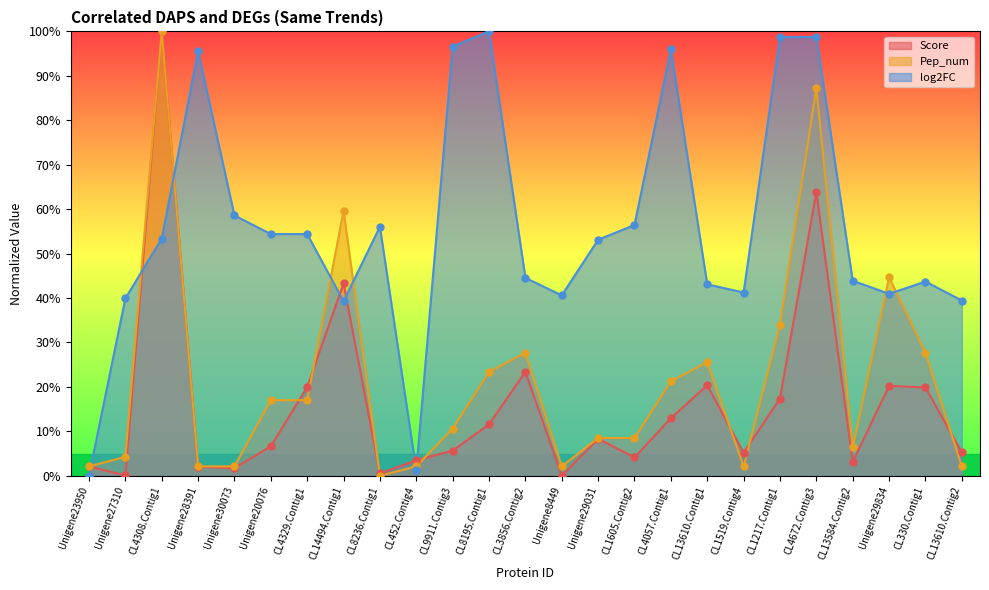

Which series has the largest Y range (max minus min)?

Score